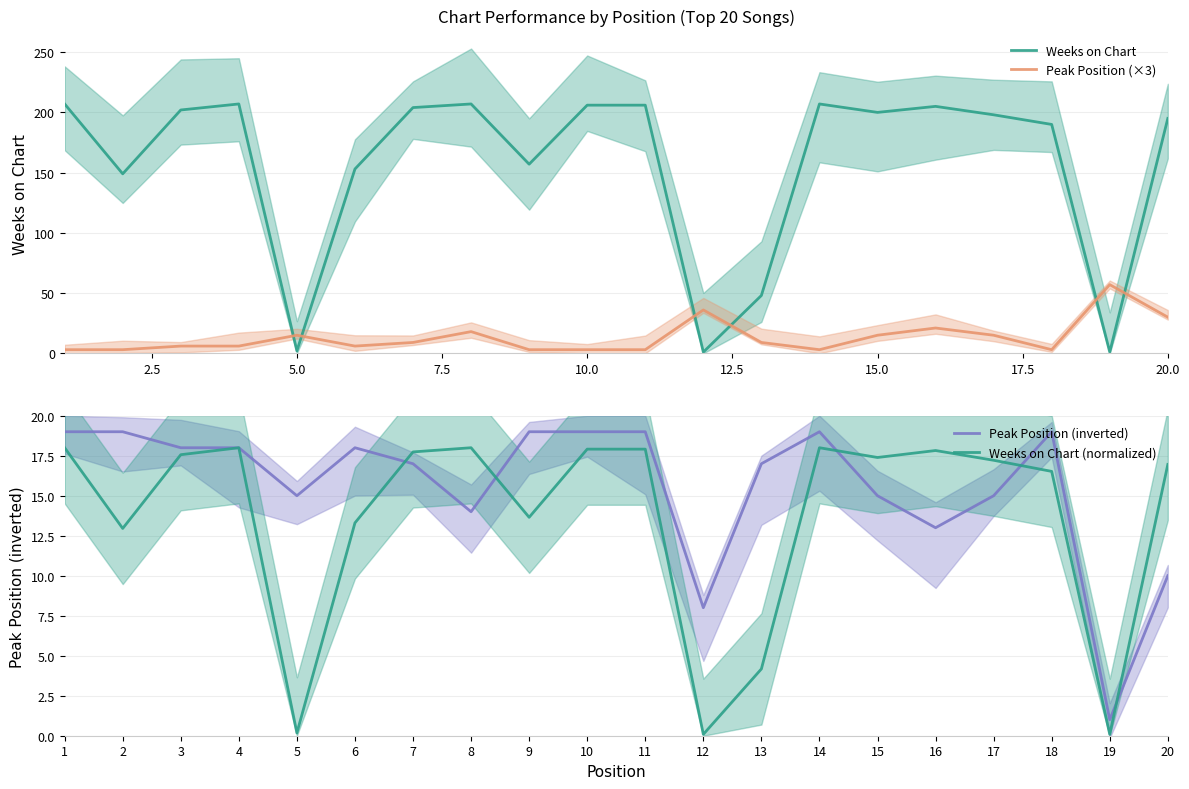

How many values in the Weeks on Chart series are below 200?

10